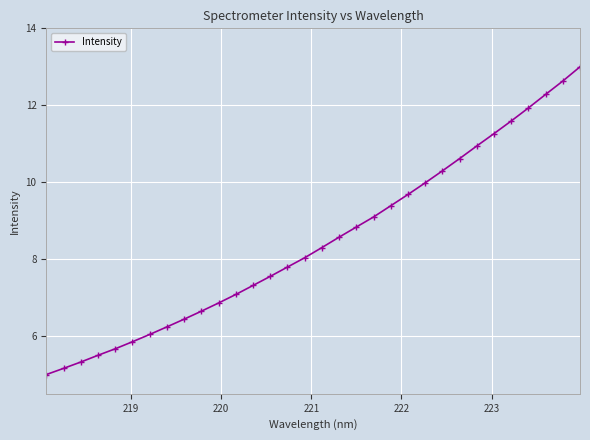

What is the value of the 8th point from the left?

6.2